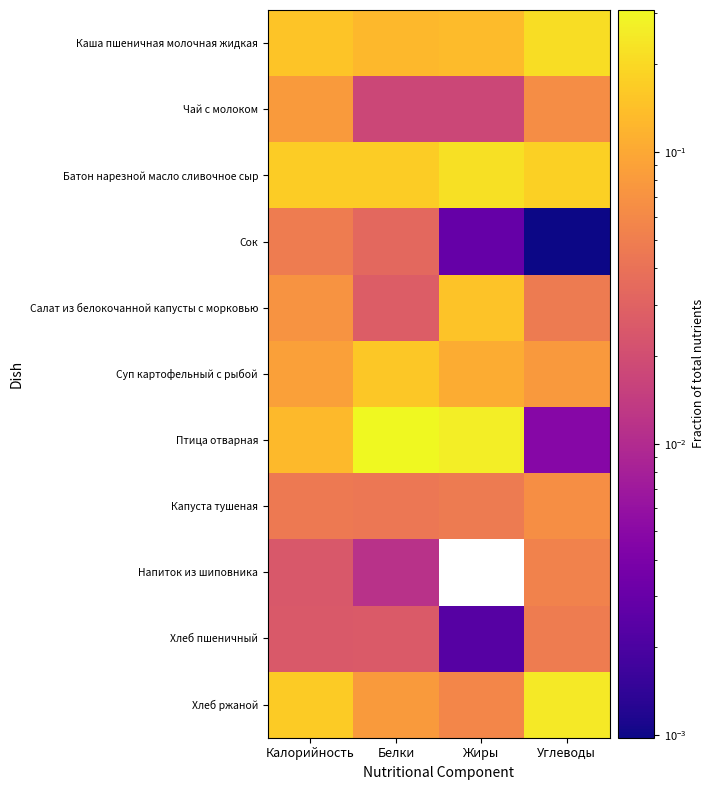

At which category is the sum across all series the highest?

Жиры